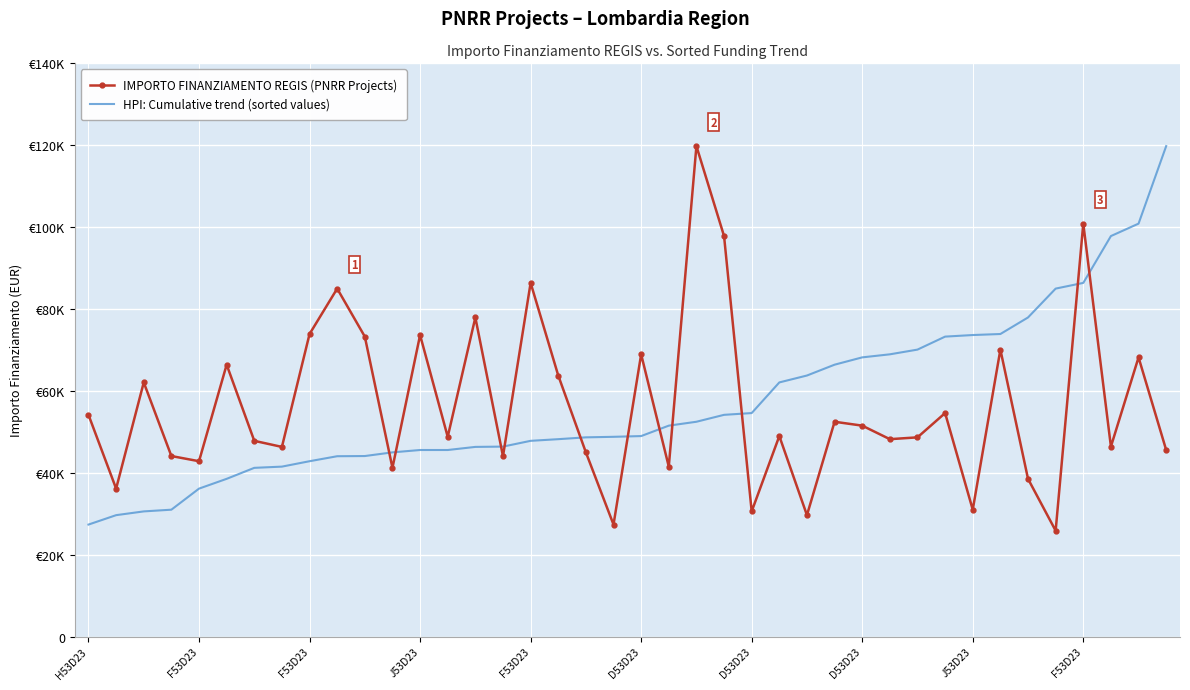

Which series has the largest range (max minus min)?

IMPORTO FINANZIAMENTO REGIS (PNRR Projects)